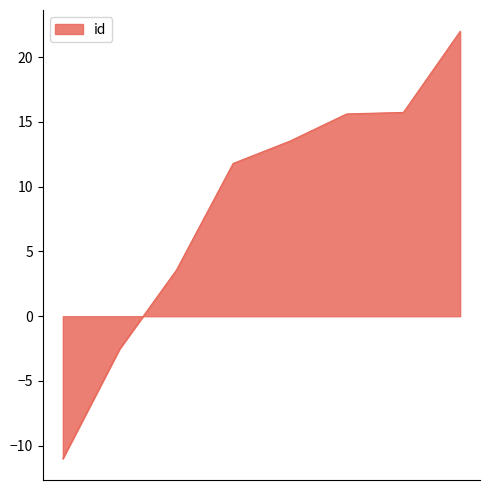

What is the difference between the maximum and second lowest values?

24.5